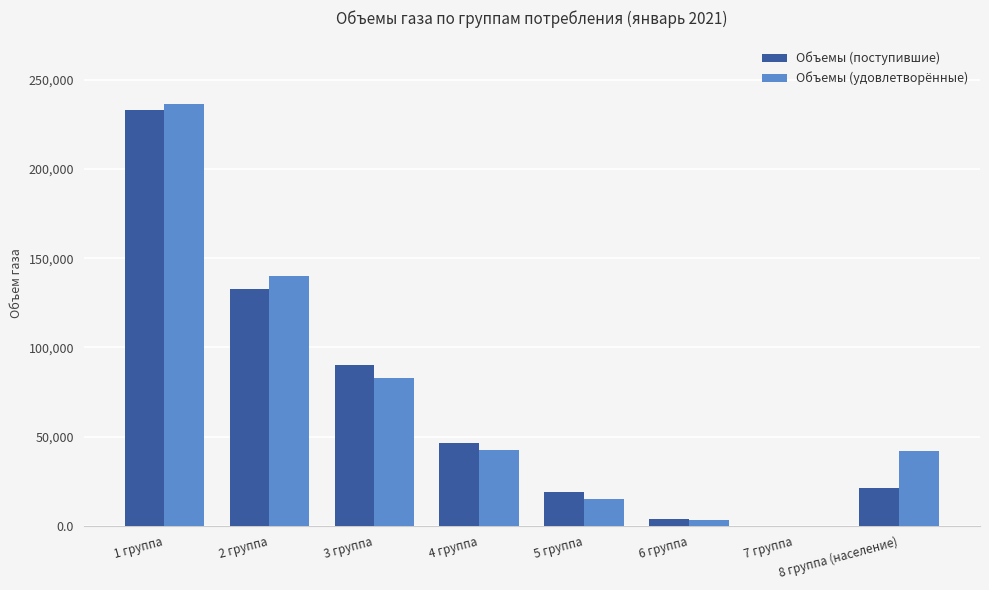

What is the sum of the Объемы (удовлетворённые) values at 1 группа and 5 группа?

251445.2